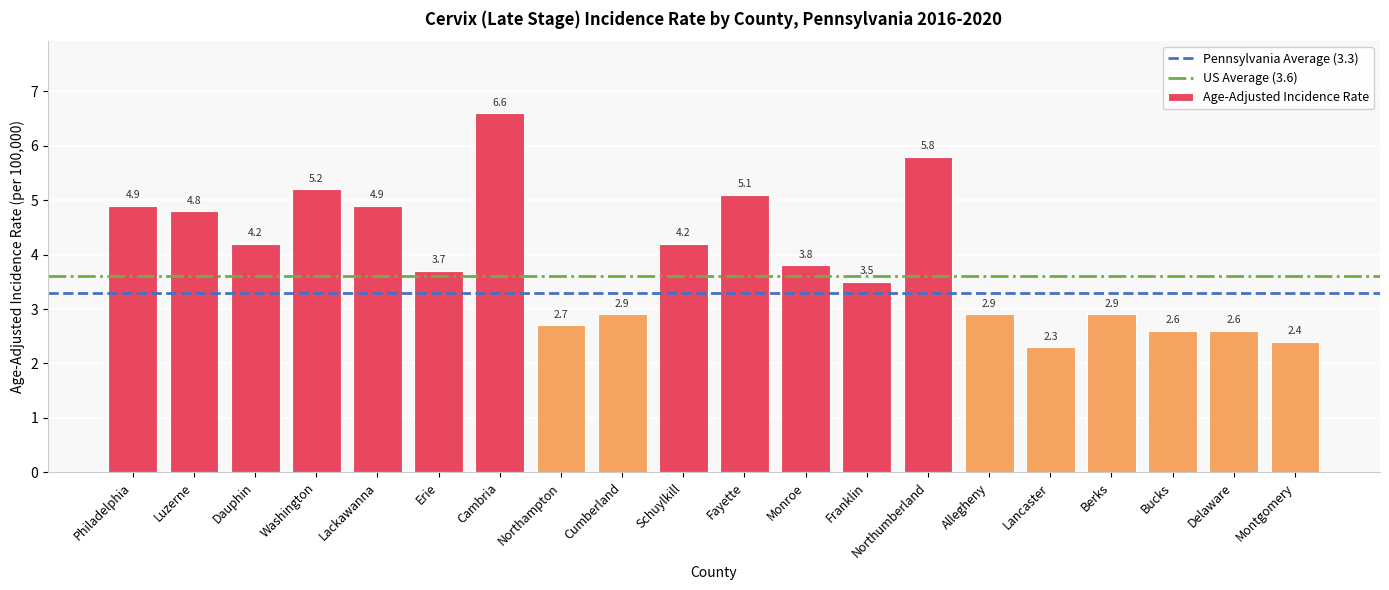

What is the greatest value displayed?

6.6